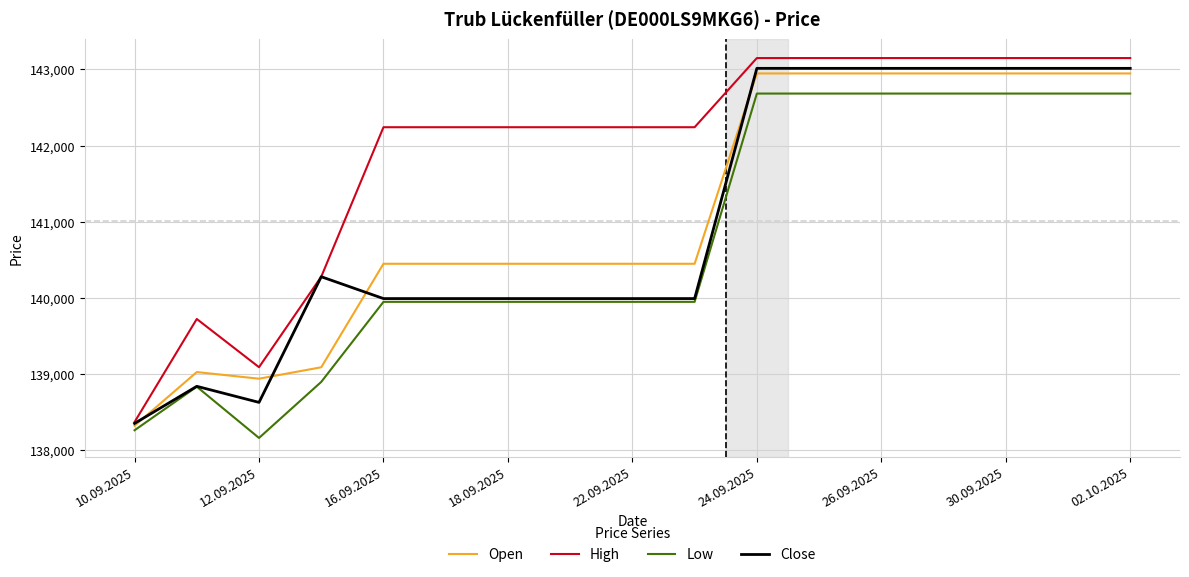

What is the smallest value displayed?

138161